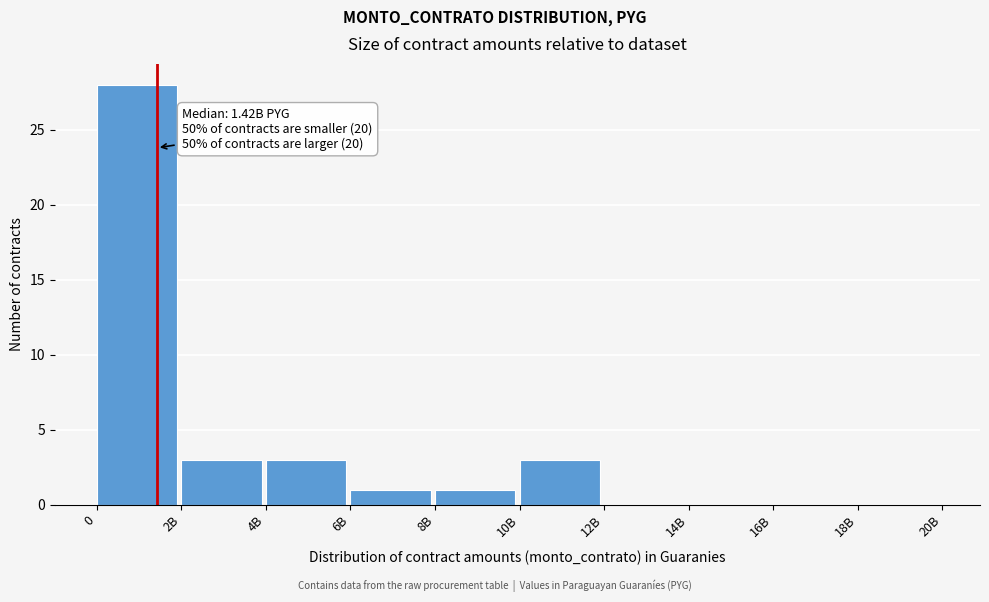

Reading right to left, extract all data points from this chart.

18B=0	16B=0	14B=0	12B=0	10B=3	8B=1	6B=1	4B=3	2B=3	0=28